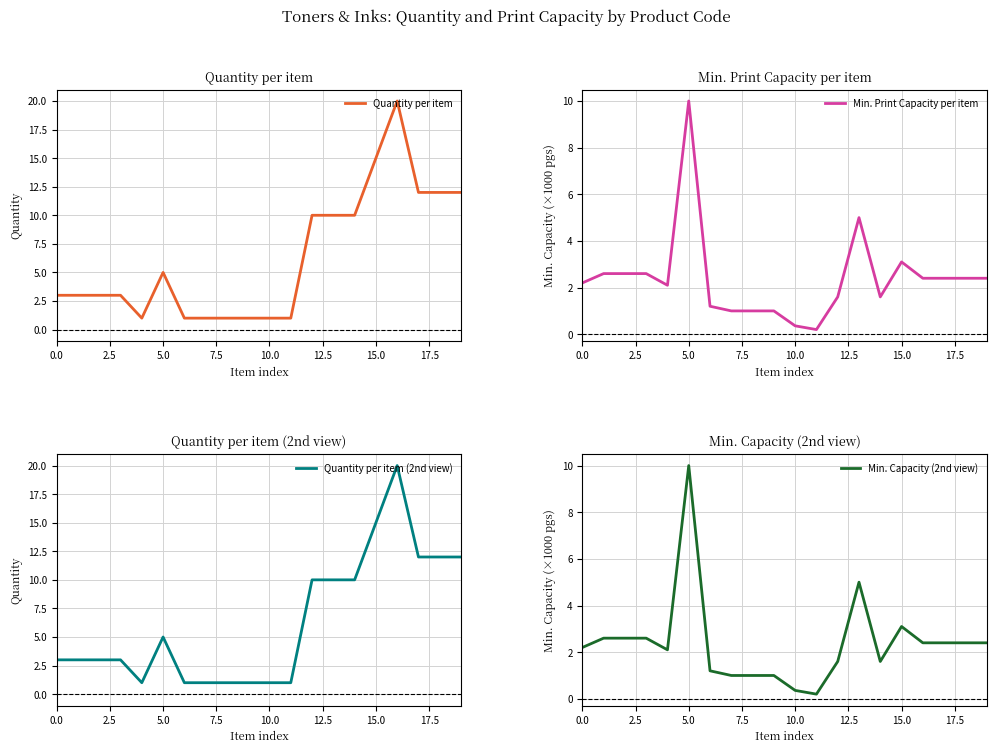

What is the spread (max minus min) of values at 0.0?

0.8